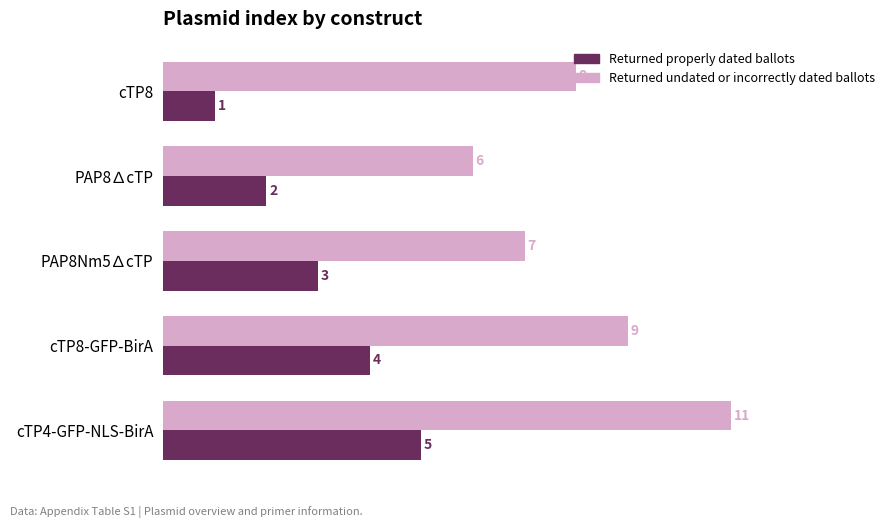

Which series has the largest total across all categories?

Returned undated or incorrectly dated ballots